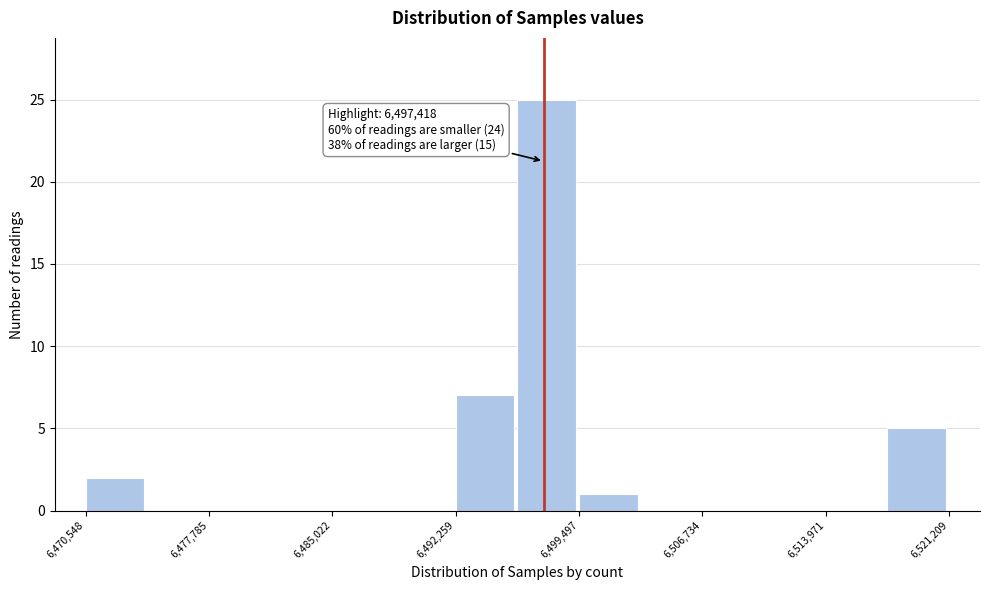

Read against the x-axis, roughly where is the centre of the tallest bar?

6498000